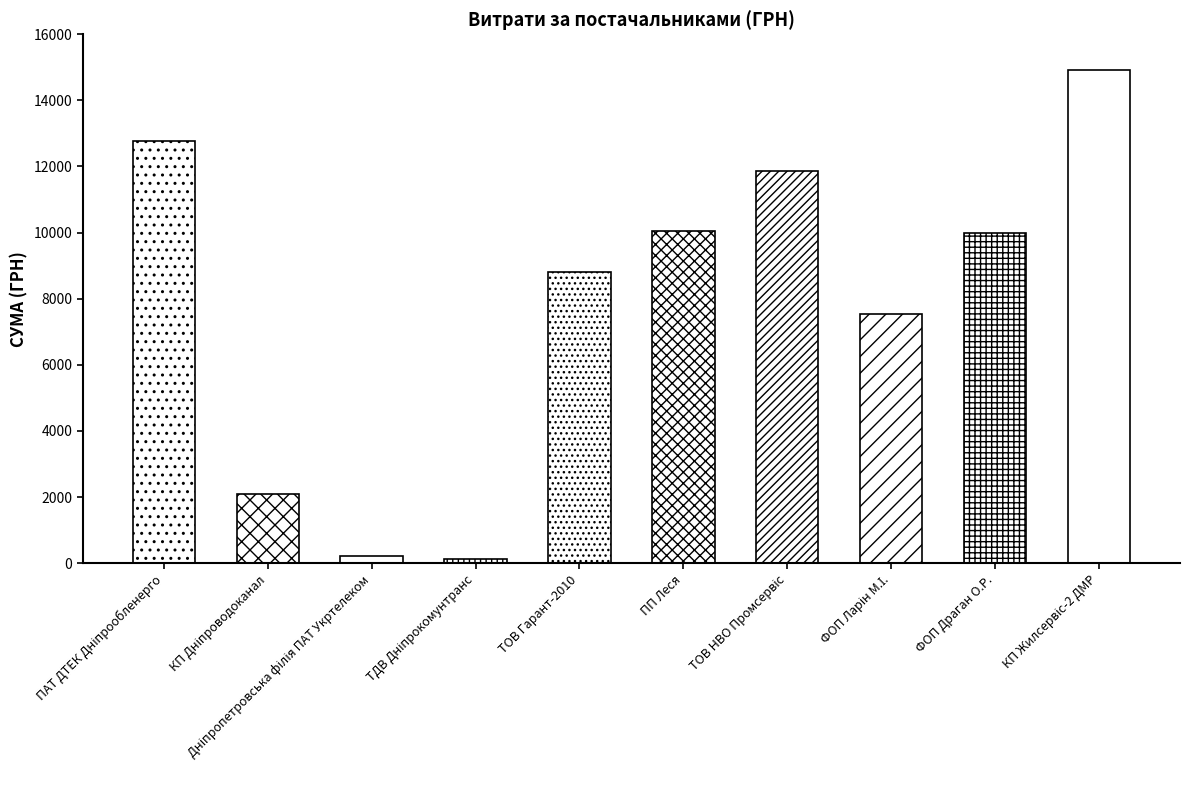

Rank the categories by value from lowest to highest.

ТДВ Дніпрокомунтранс, Дніпропетровська філія ПАТ Укртелеком, КП Дніпроводоканал, ФОП Ларін М.І., ТОВ Гарант-2010, ФОП Драган О.Р., ПП Леся, ТОВ НВО Промсервіс, ПАТ ДТЕК Дніпрообленерго, КП Жилсервіс-2 ДМР